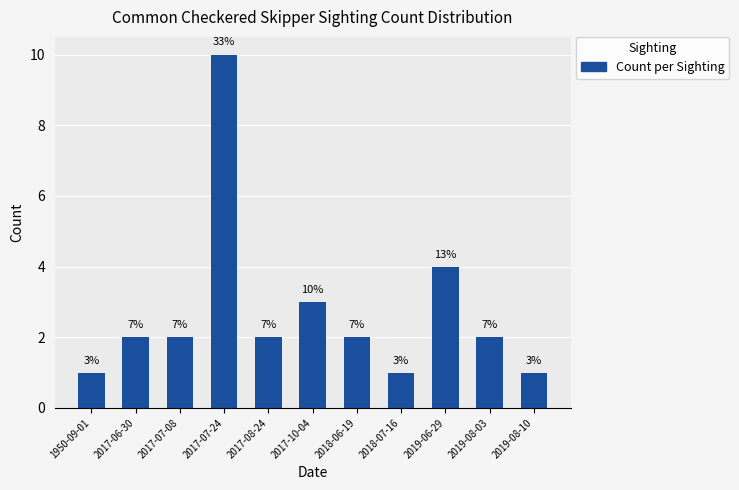

Which label corresponds to the largest value in the chart?

2017-07-24